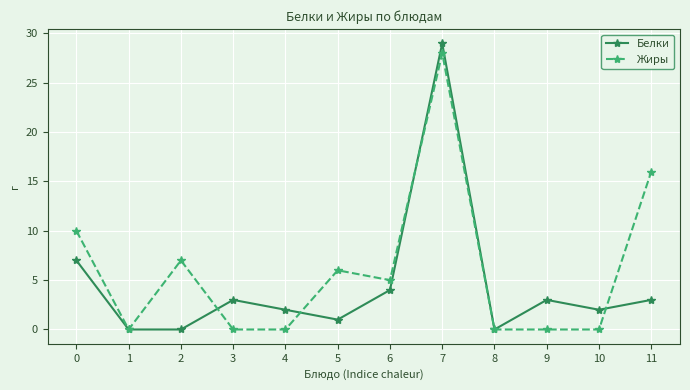

Which series ends up on top after the final intersection of Белки and Жиры?

Жиры